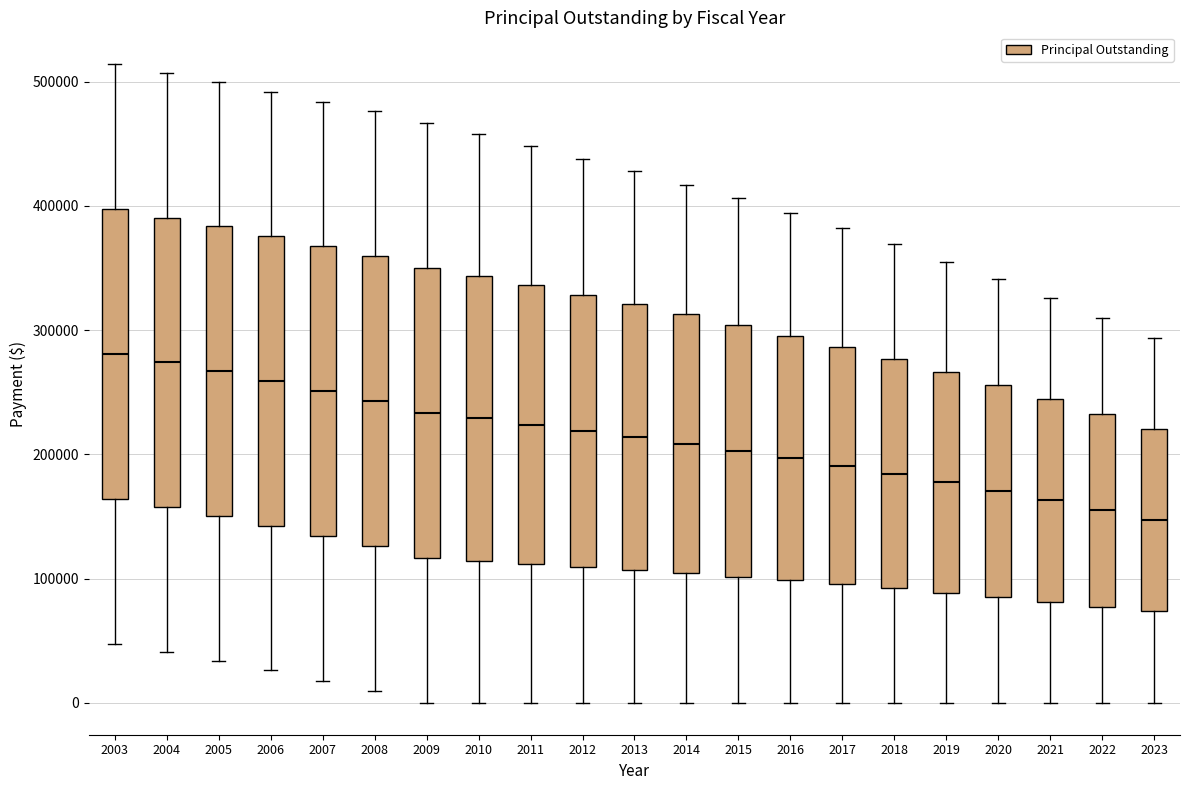

Where does the lower whisker of the box at x = 2018 end on the y-axis? The values are not printed on the chart, so give them approximately, as read against the axis.

0